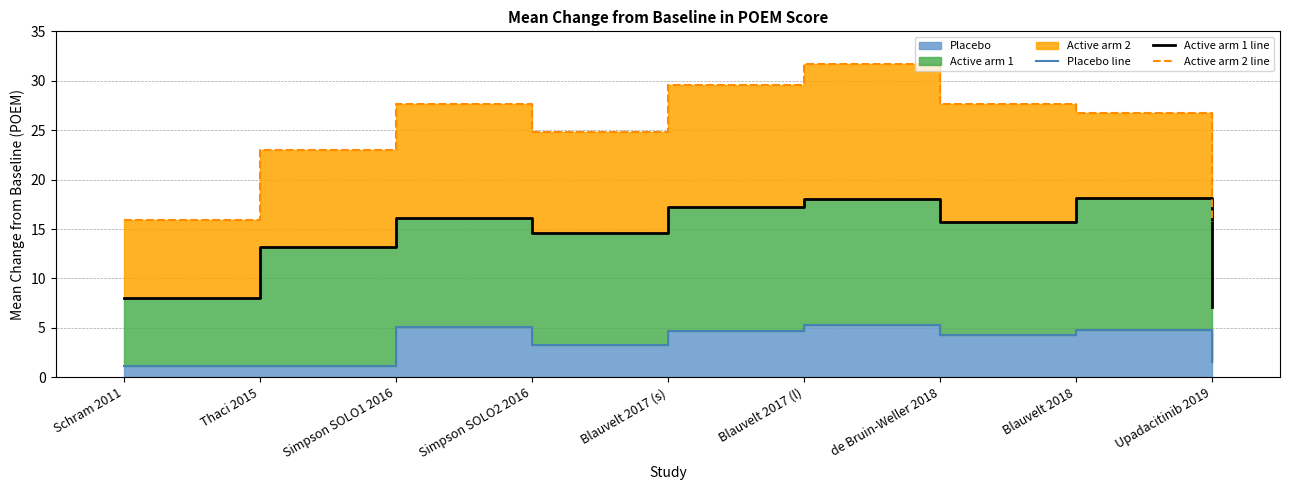

What is the maximum value for Active arm 1 line?

18.1